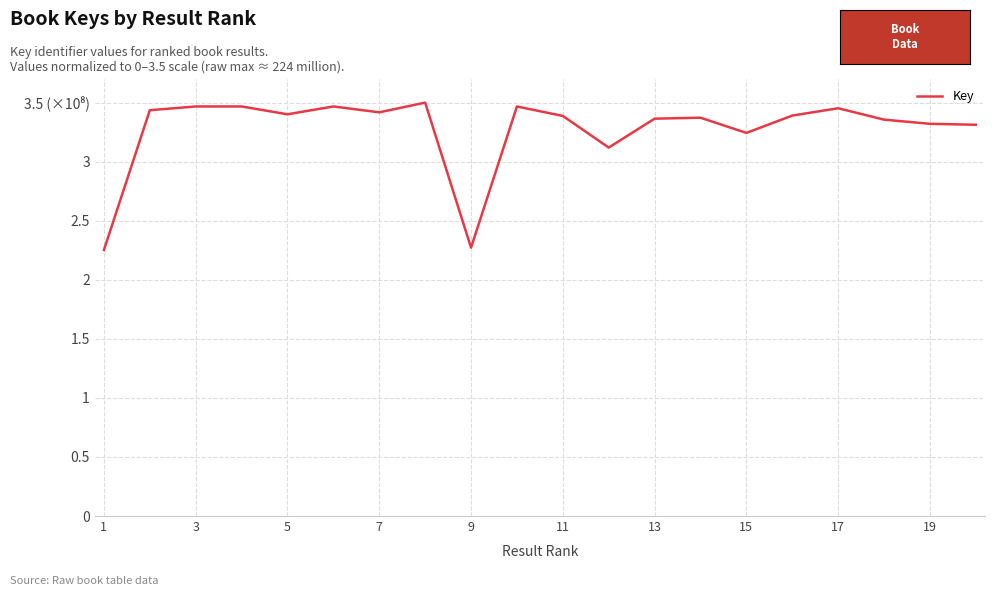

What is the smallest value displayed?

2.3